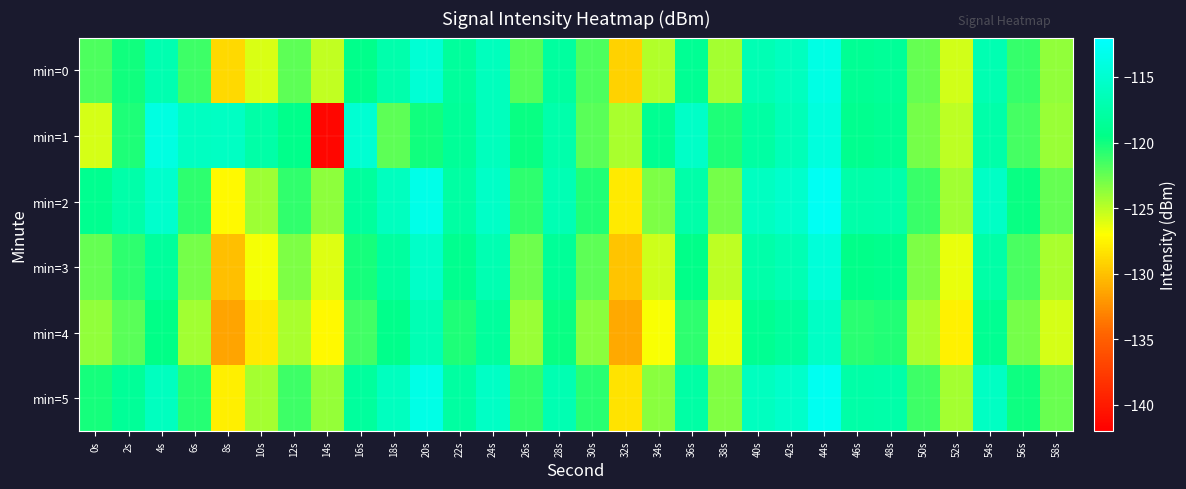

What is the total value across all series at 18s?

-708.8